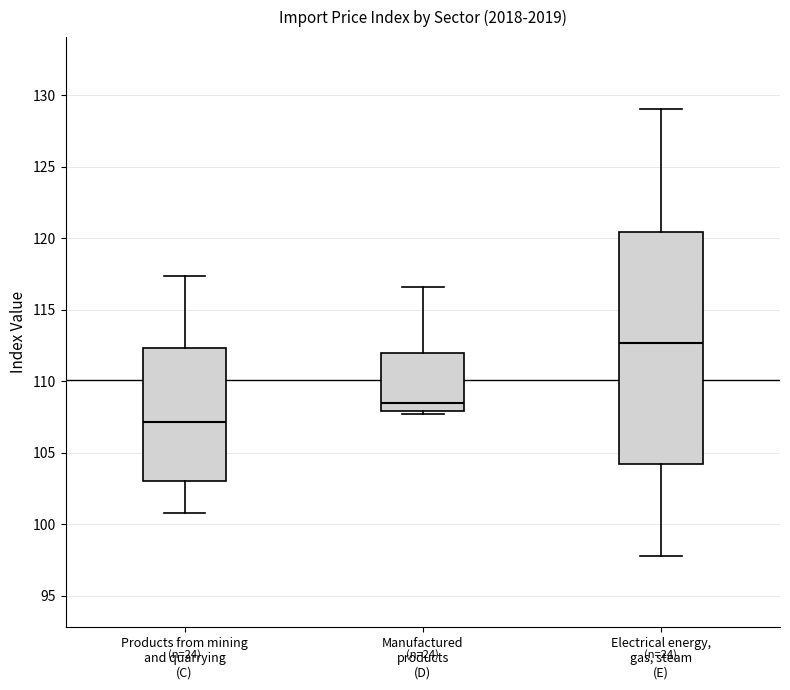

Where is the lower edge of the box for Electrical energy, gas, steam (E) on the y-axis? The values are not printed on the chart, so give them approximately, as read against the axis.

104.0